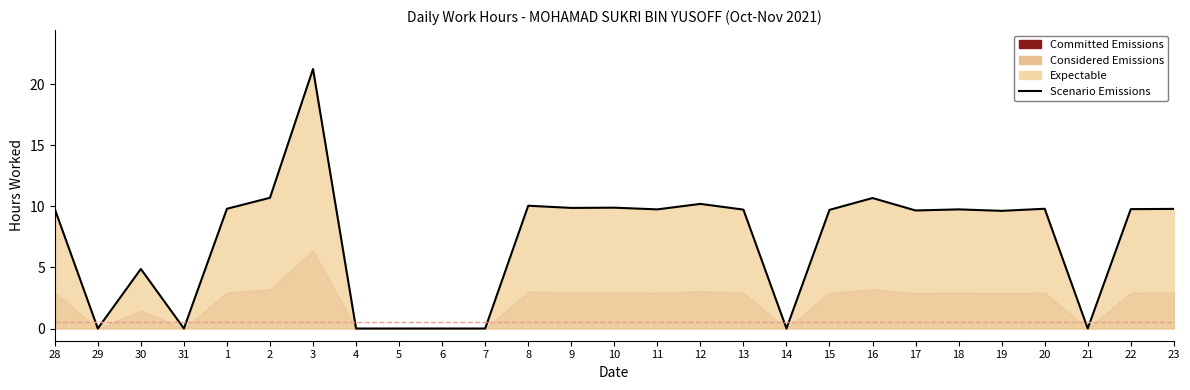

List the labels in order of value, largest first.

3, 2, 16, 12, 8, 10, 9, 1, 20, 23, 28, 22, 11, 18, 13, 15, 17, 19, 30, 29, 31, 4, 5, 6, 7, 14, 21